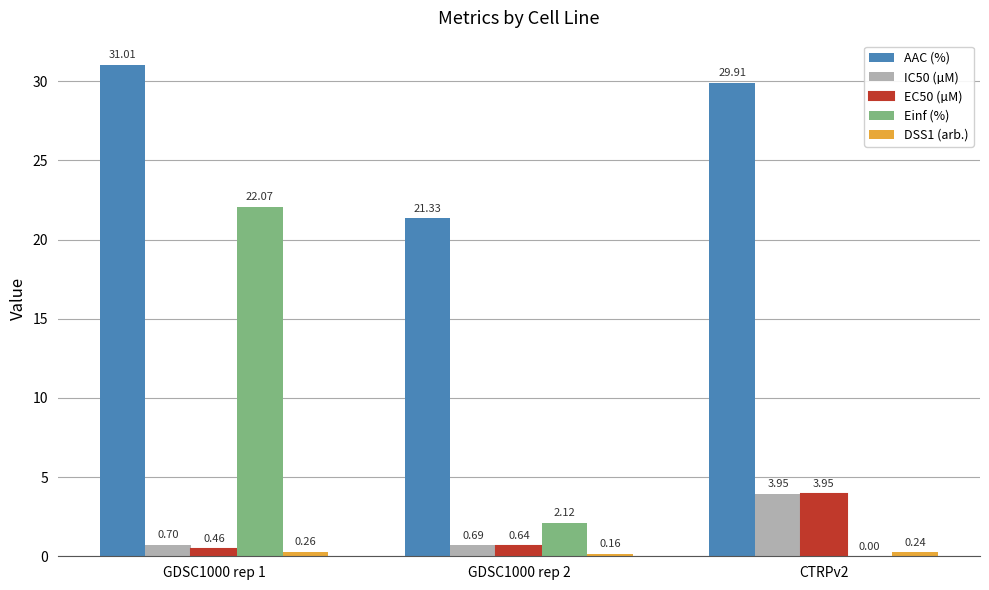

What is the sum of the EC50 (µM) values at GDSC1000 rep 1 and CTRPv2?

4.4